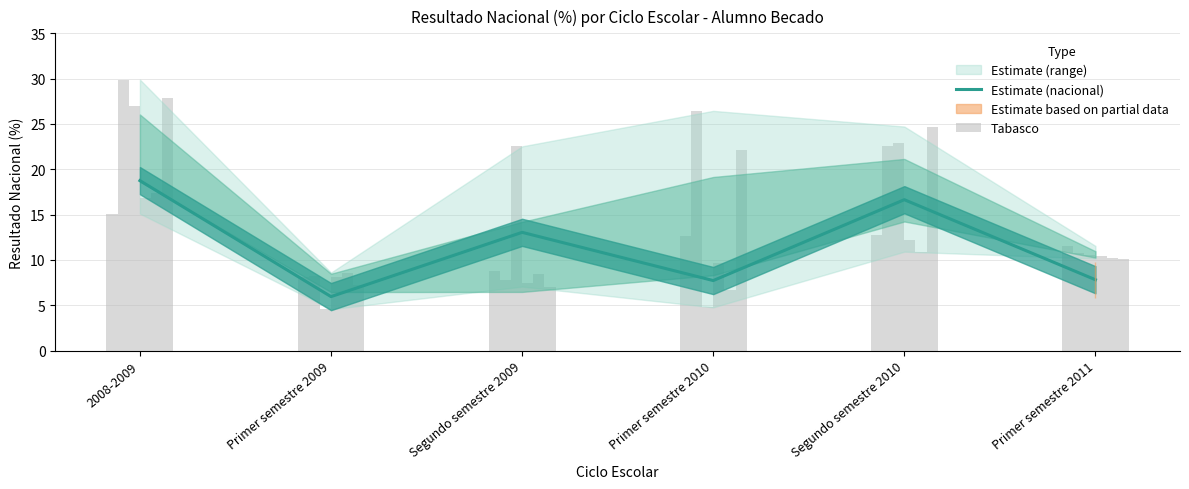

Rank the categories by Tabasco value from lowest to highest.

Primer semestre 2009, Segundo semestre 2009, Primer semestre 2011, Primer semestre 2010, Segundo semestre 2010, 2008-2009